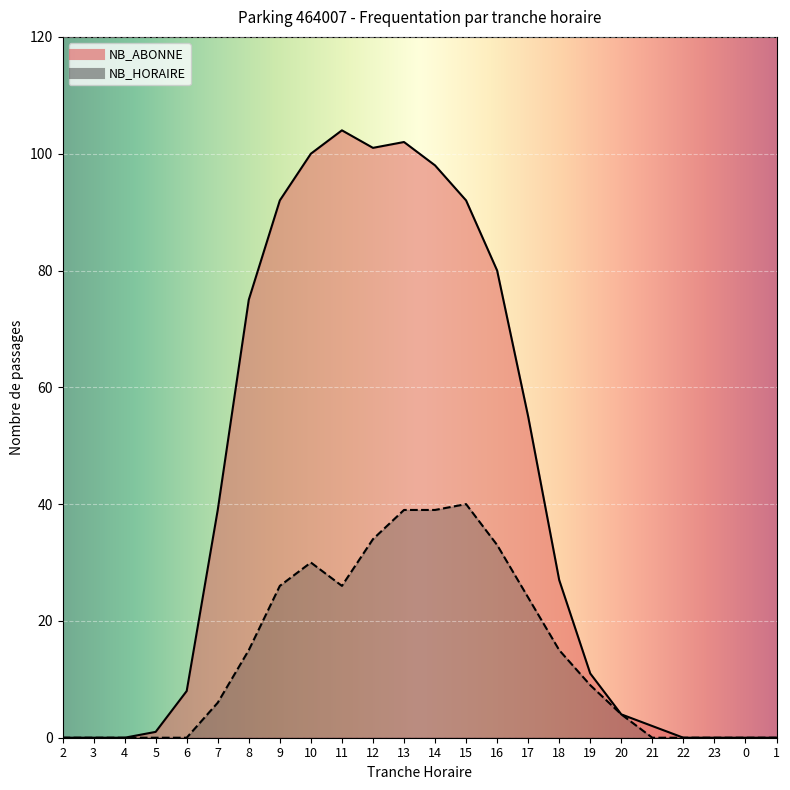

True or false: NB_ABONNE and NB_HORAIRE intersect in this chart.

False